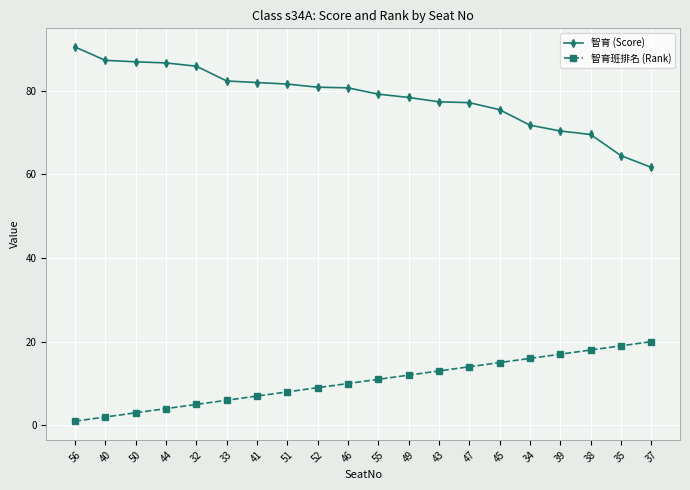

Is the value of 智育班排名 (Rank) at 49 greater than the value of 智育 (Score) at 52?

No